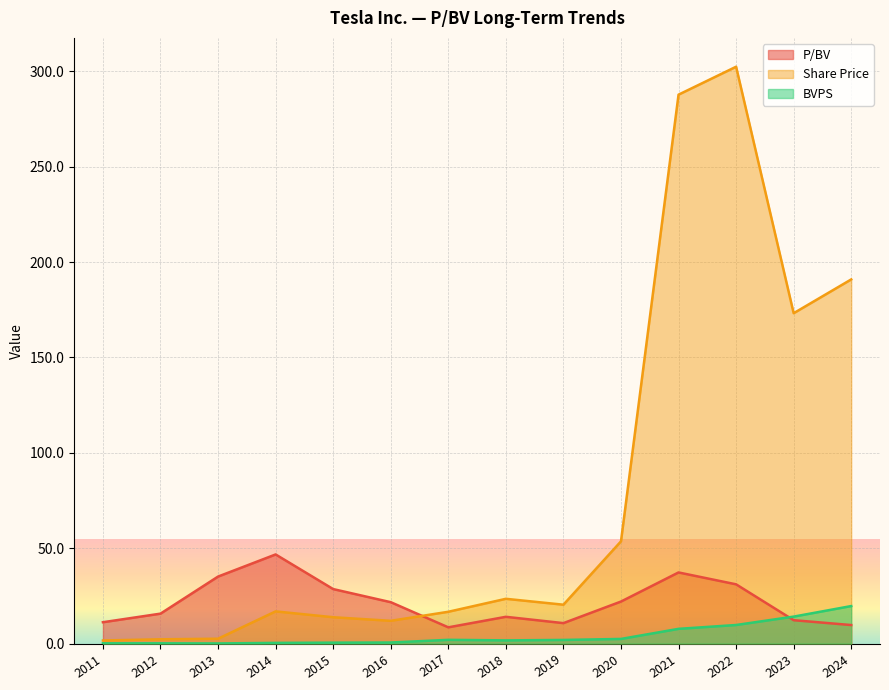

Which label corresponds to the smallest value in the chart?

2013